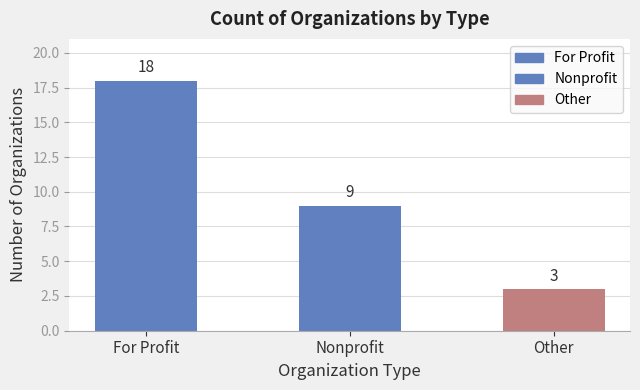

What is the minimum value shown in the chart?

3